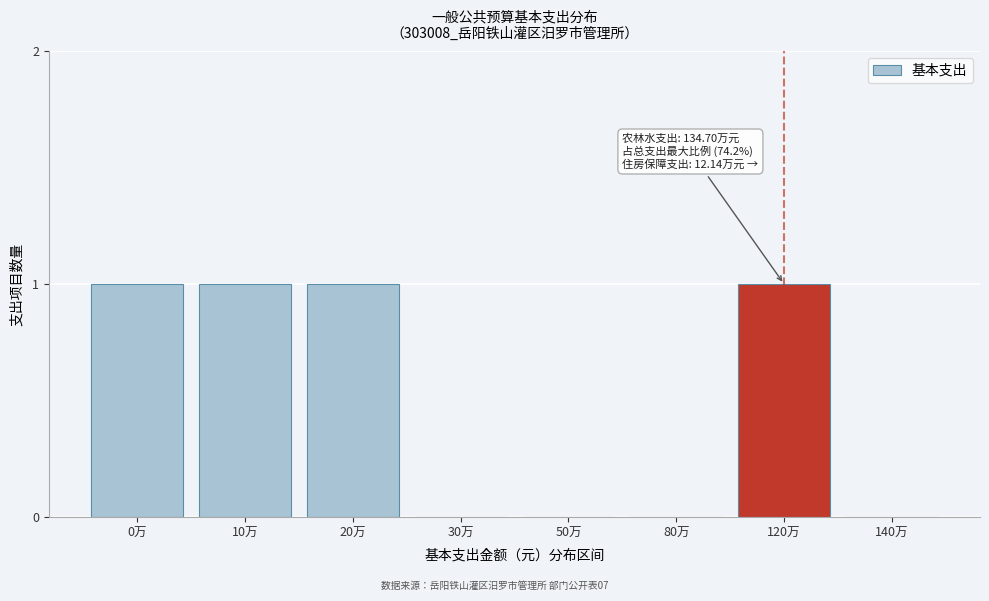

Reading left to right, what are all the values shown in this chart?

0万=1	10万=1	20万=1	30万=0	50万=0	80万=0	120万=1	140万=0